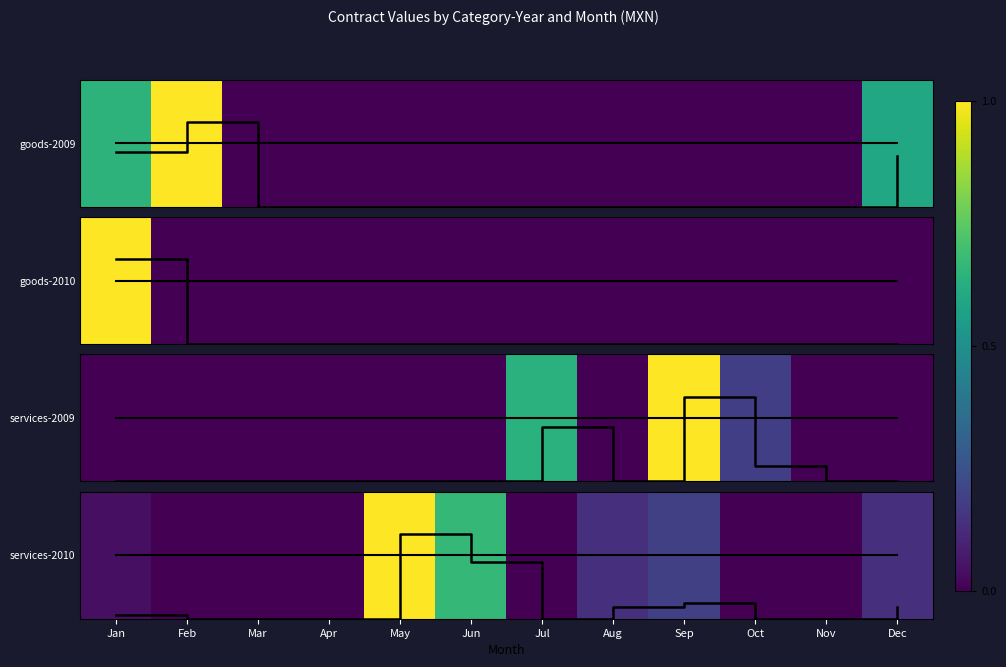

How many data points does each series have?

12